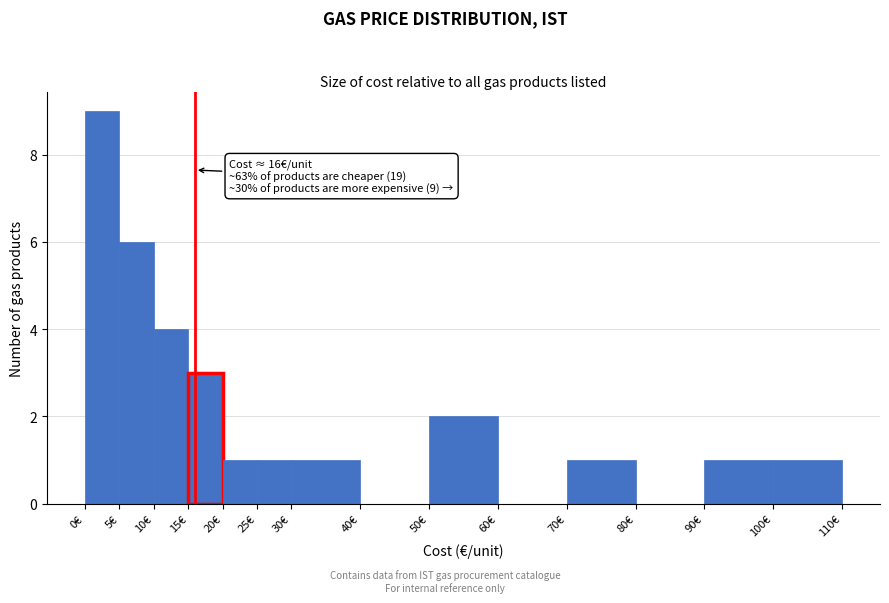

Which range on the x-axis has the tallest bar?

0 to 5